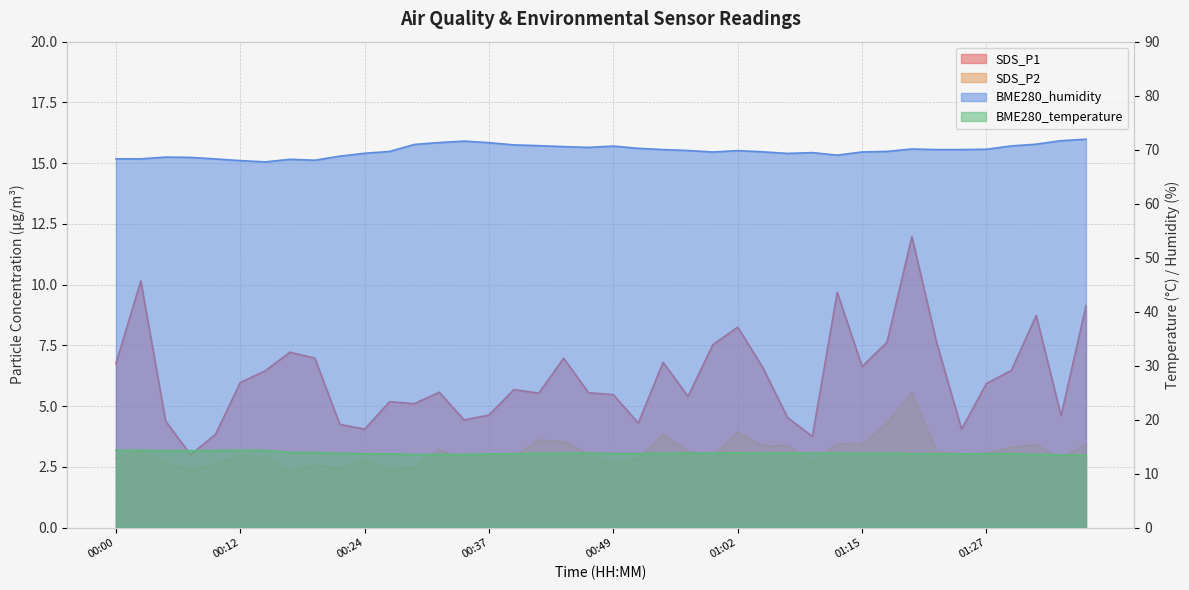

What is the difference between the maximum and minimum values in the SDS_P2 series?

3.3